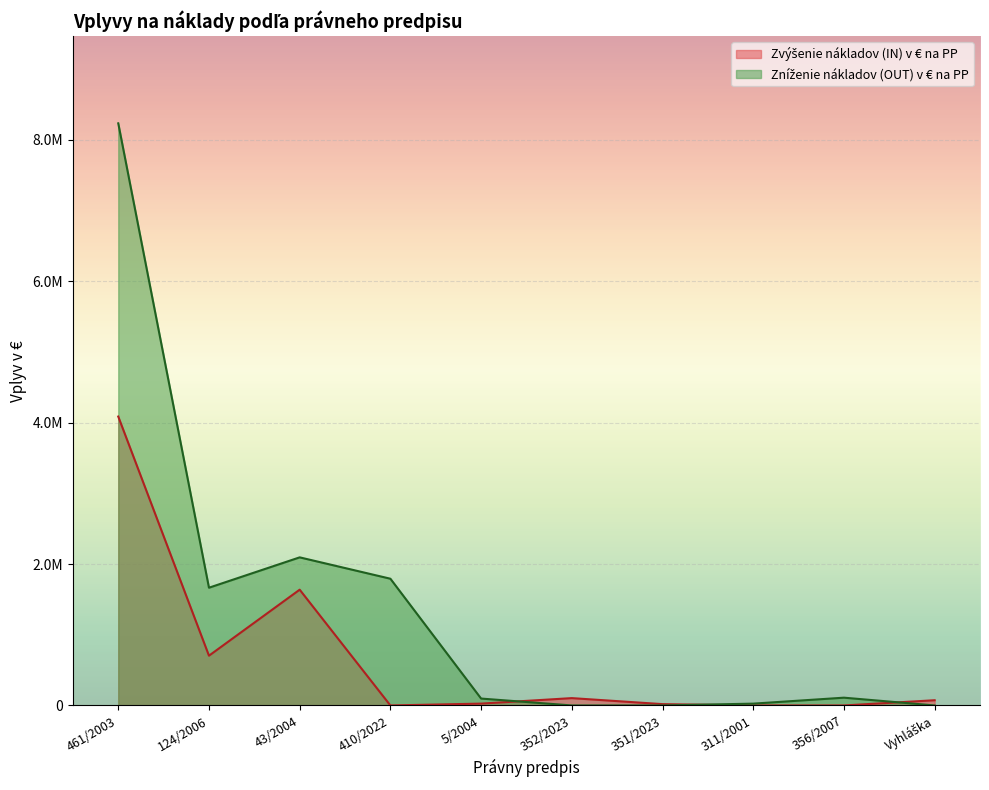

Which series has the widest spread of values?

Zníženie nákladov (OUT) v € na PP